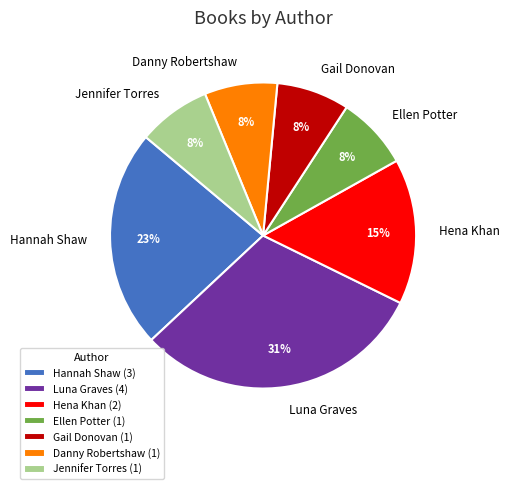

Count the number of slices in the pie.

7